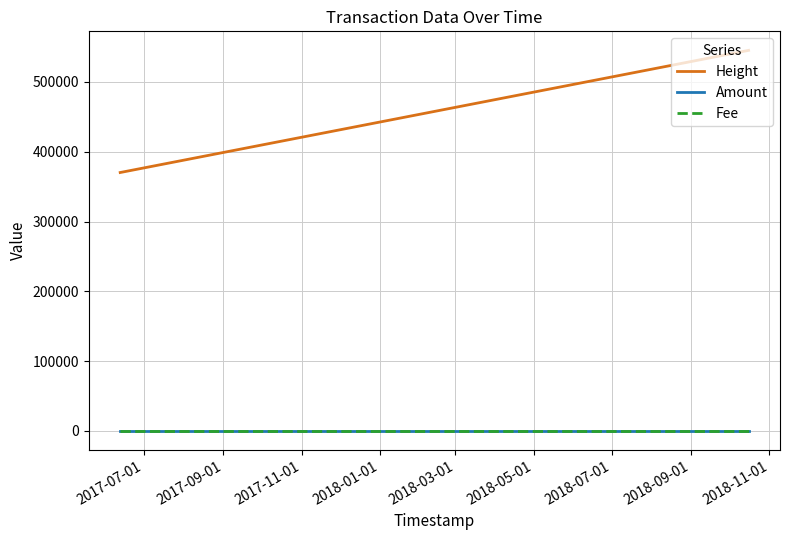

Does the chart have visible grid lines?

Yes